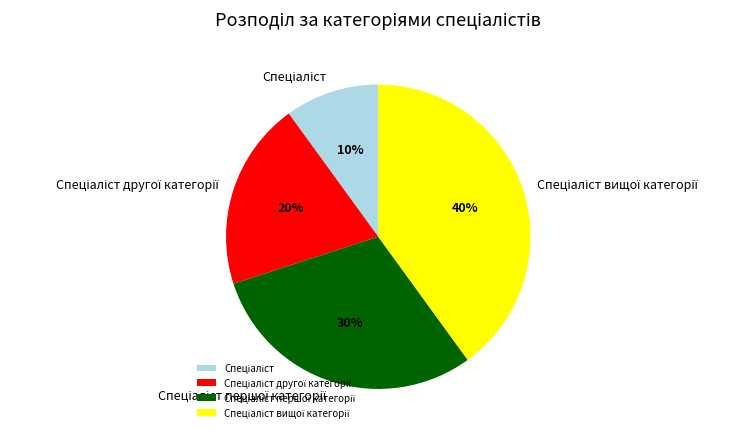

Does any single category account for the majority?

No